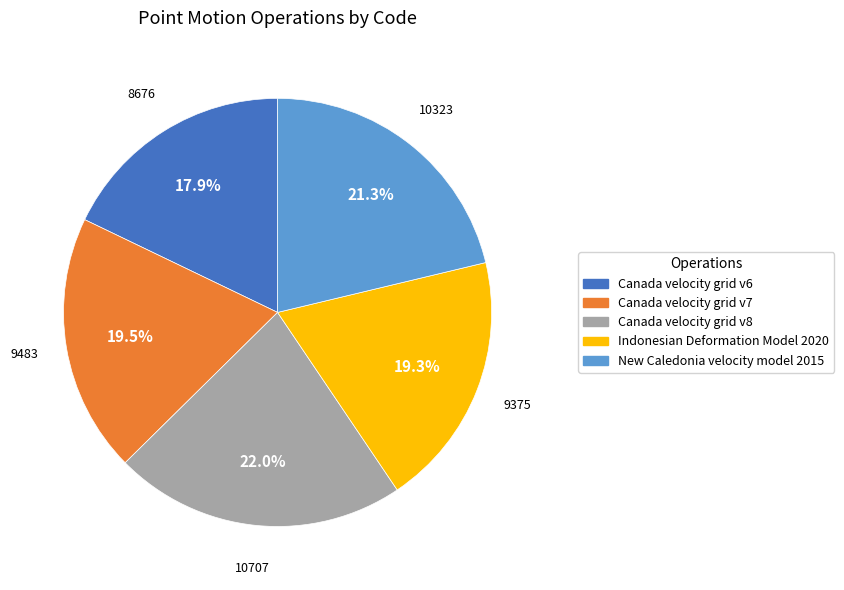

The Indonesian Deformation Model 2020 slice represents 30% of the pie. True or false?

False